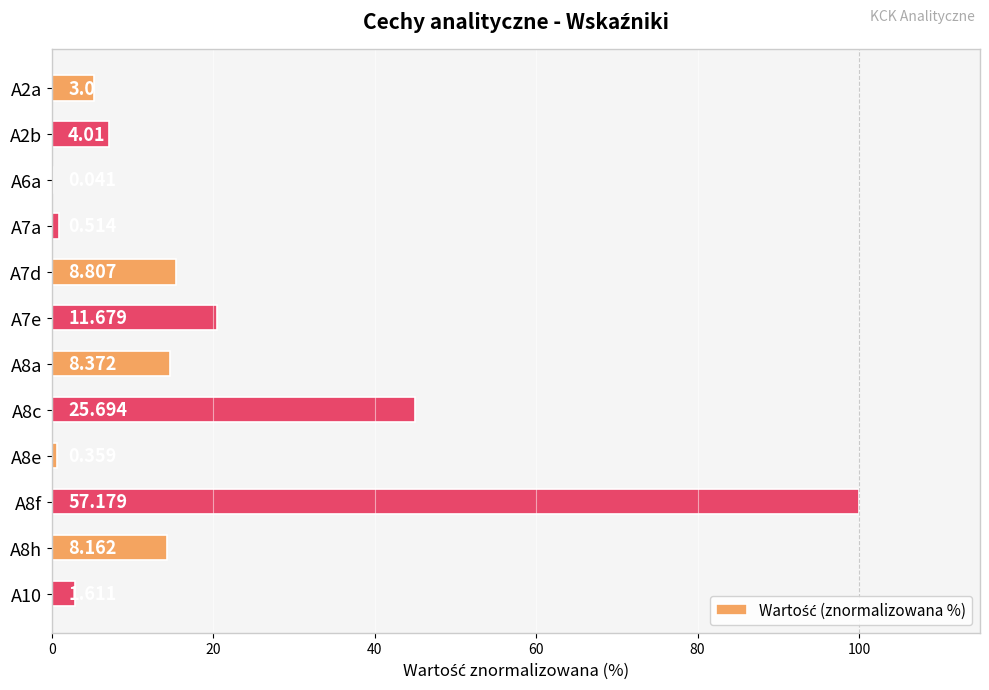

What is the smallest value displayed?

0.1